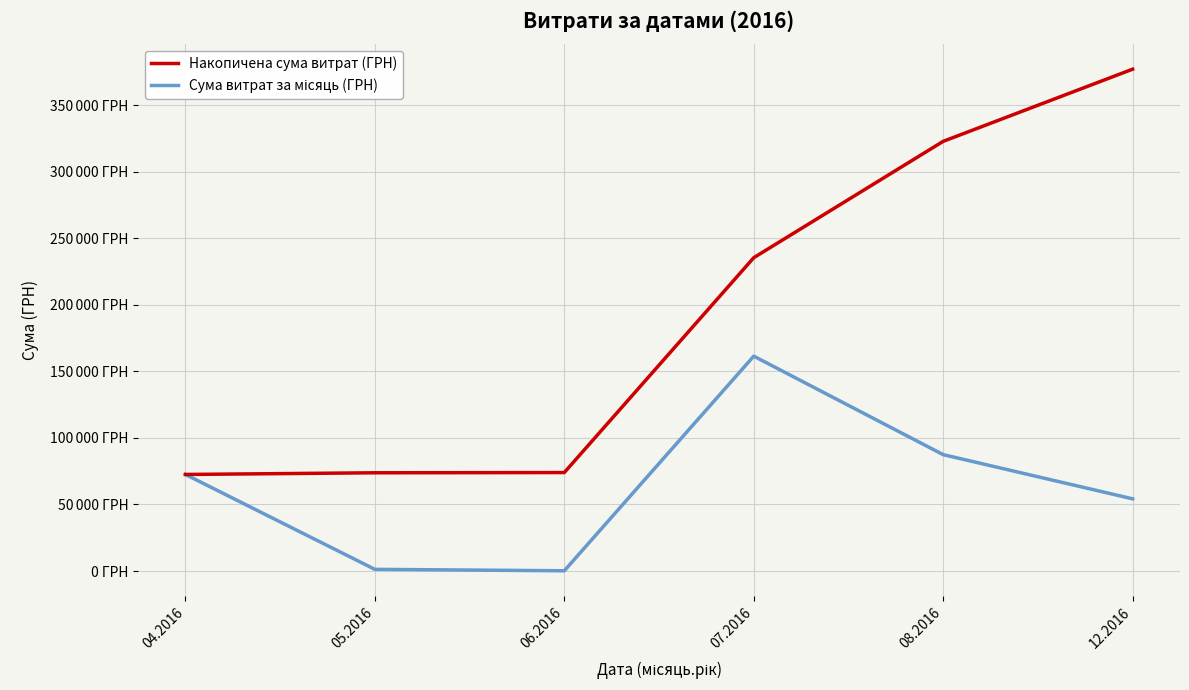

What is the difference between the maximum and minimum values in the Сума витрат за місяць (ГРН) series?

161333.2